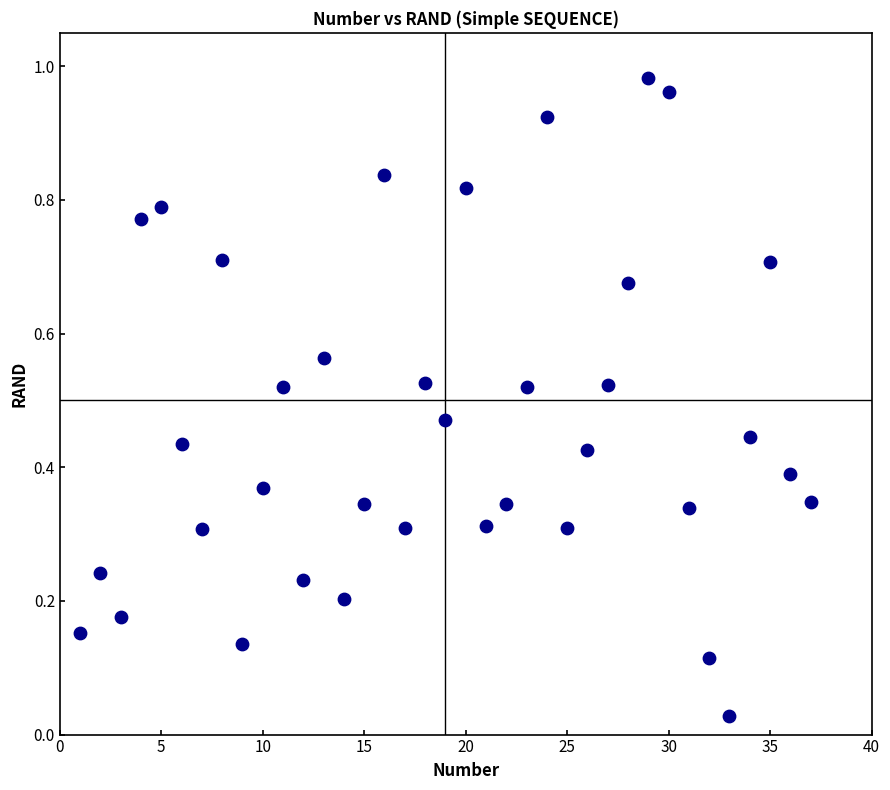

What is the range of X values (max minus min)?

36.0